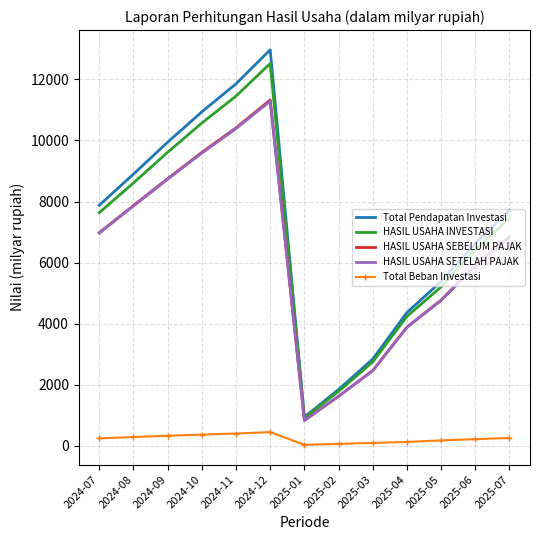

How many values in the Total Pendapatan Investasi series are below 7710?

6